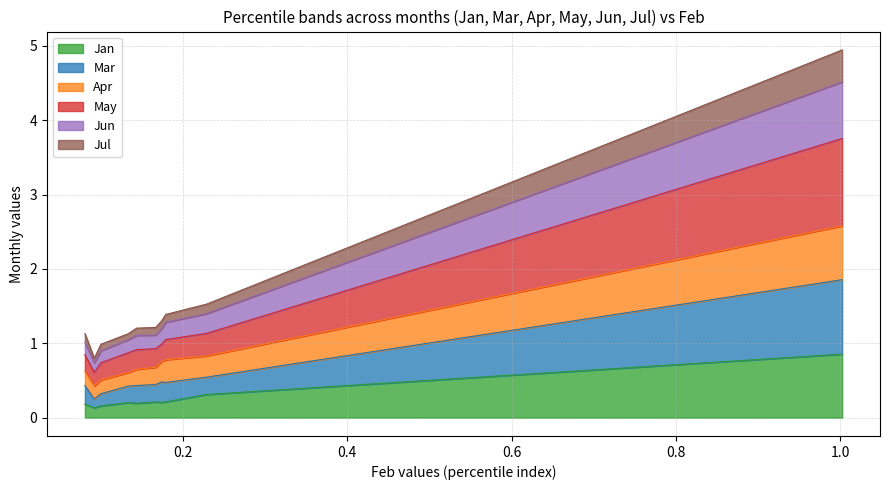

What is the highest value of the Jan series?

0.9